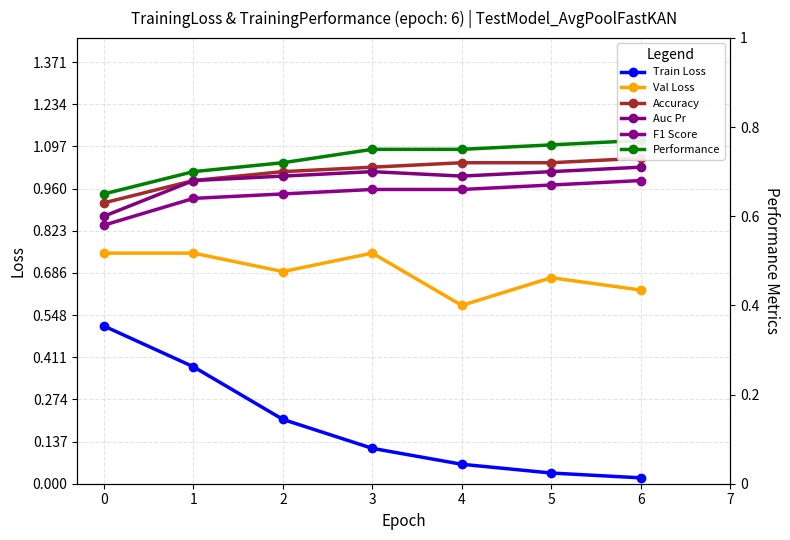

True or false: F1 Score has more than 2 interior local peaks.

False